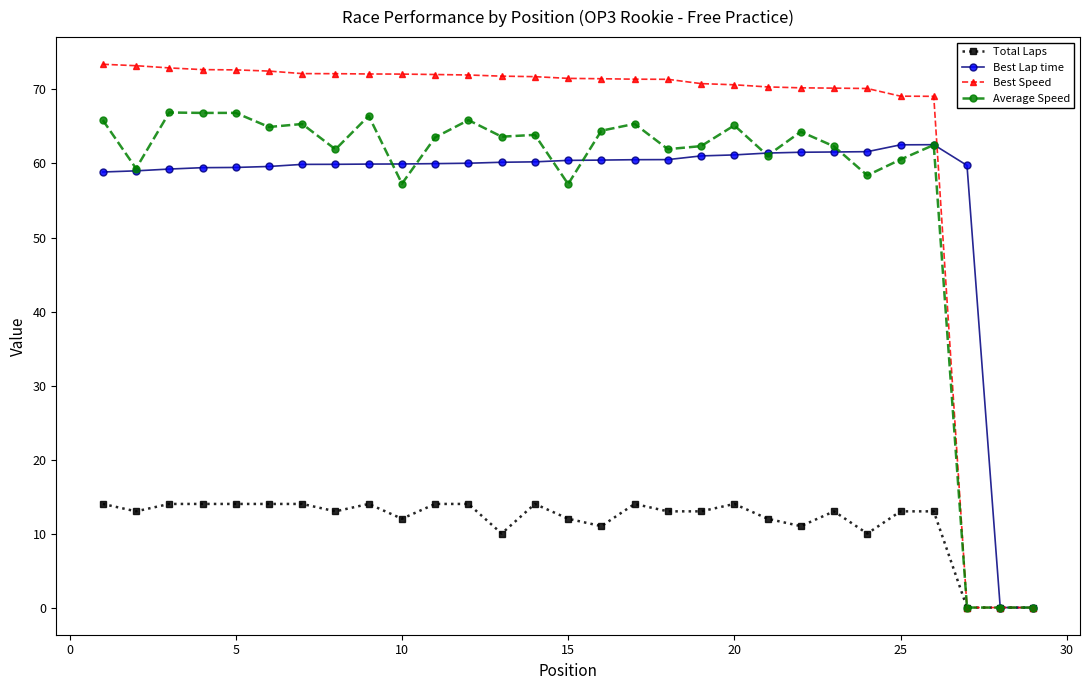

True or false: Average Speed has more than 2 points higher than both neighbors.

True